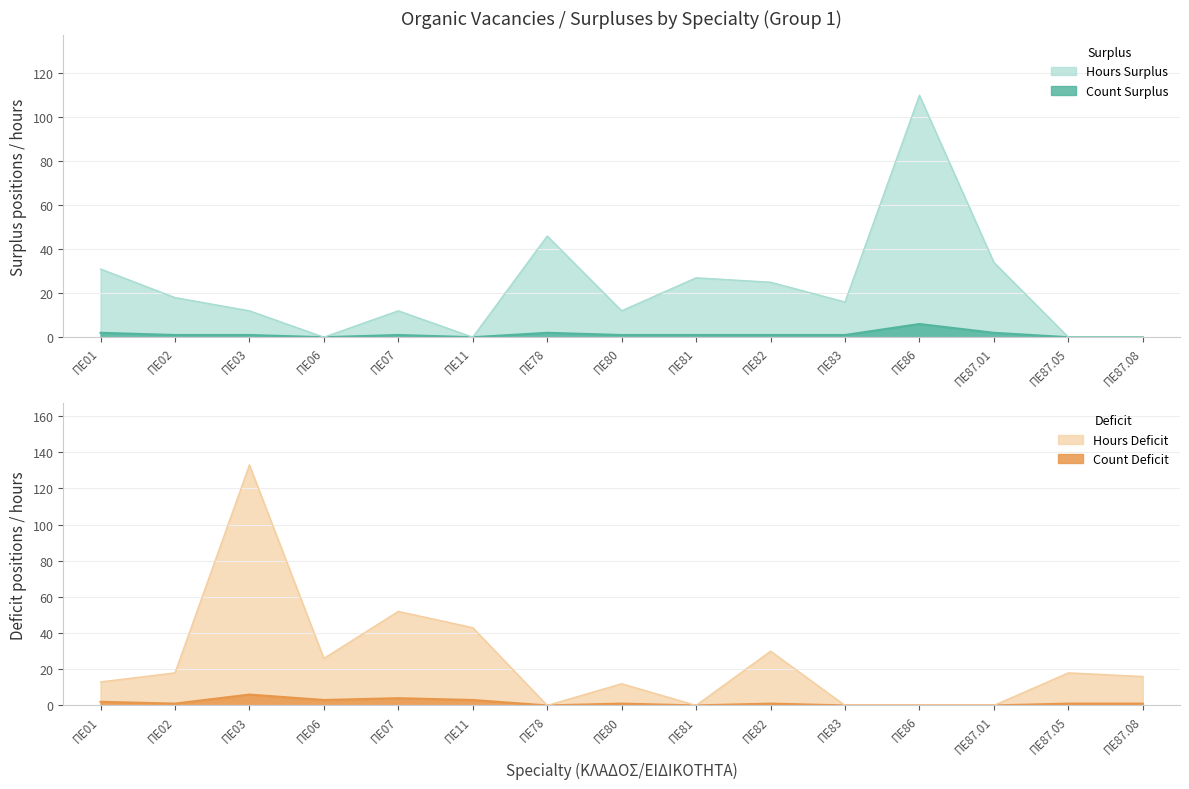

True or false: Surplus (+) and Deficit (-) cross at least once.

True